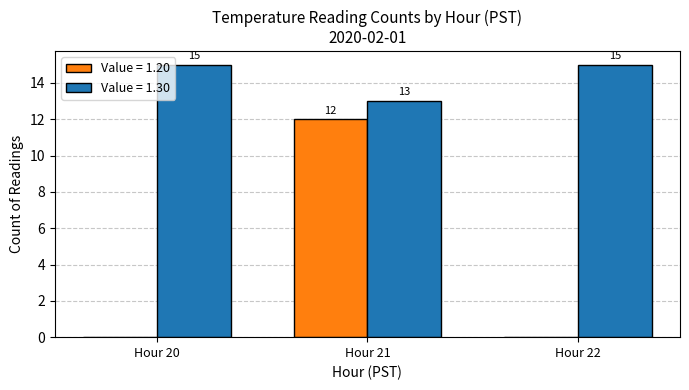

How many Value = 1.20 values are between 0 and 12?

3